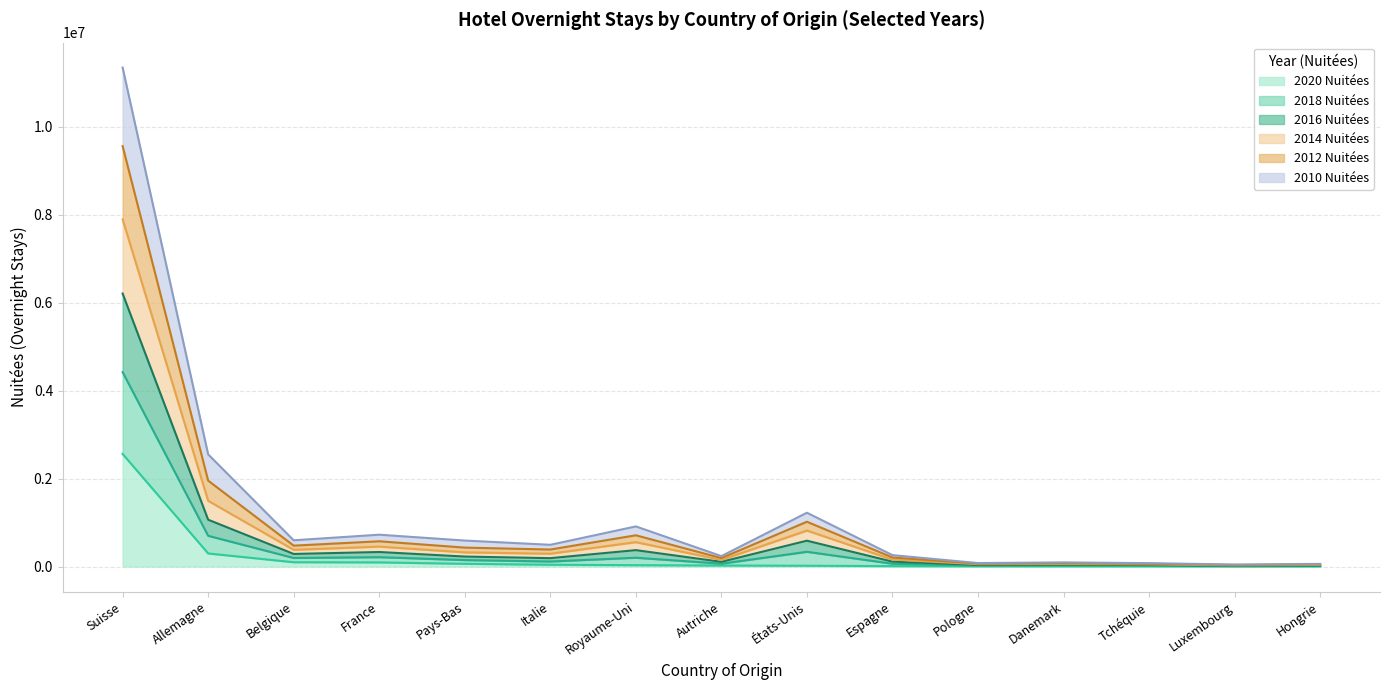

What is the value of the 2016 Nuitées point at the 6th from the left?

292961